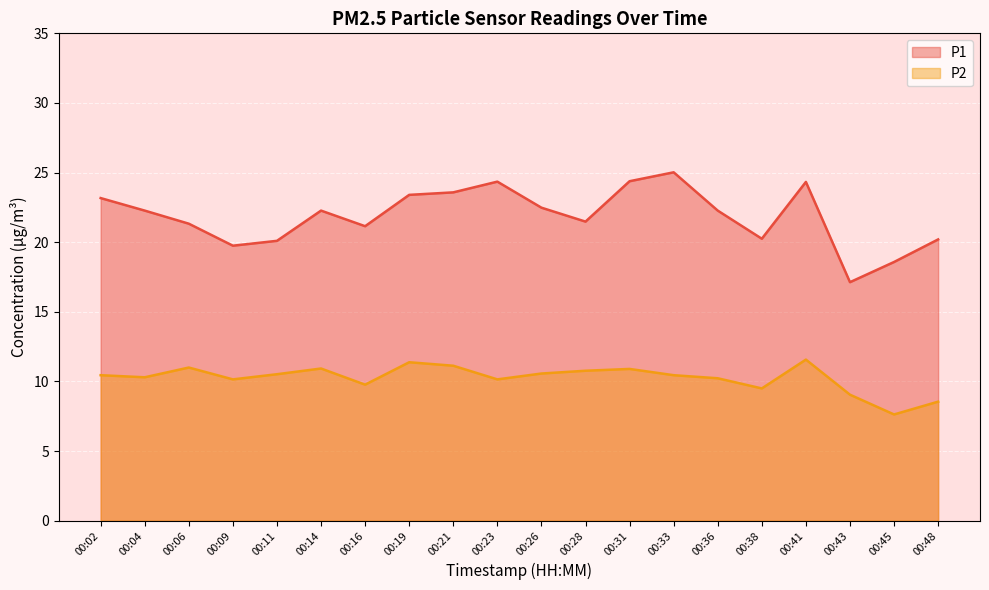

True or false: P1 and P2 intersect in this chart.

False